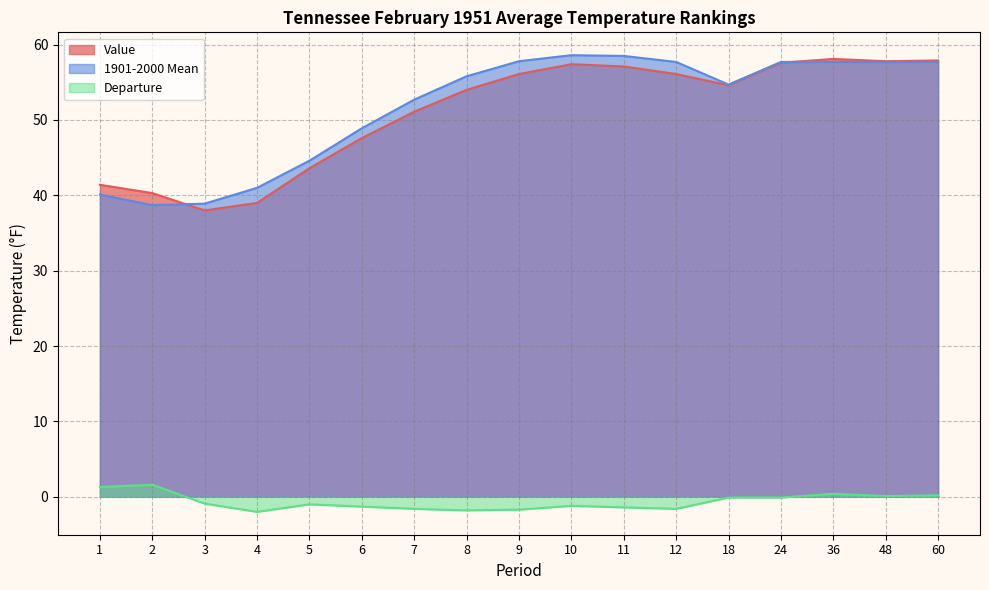

Is it true that Departure equals 2.8 at 2?

False